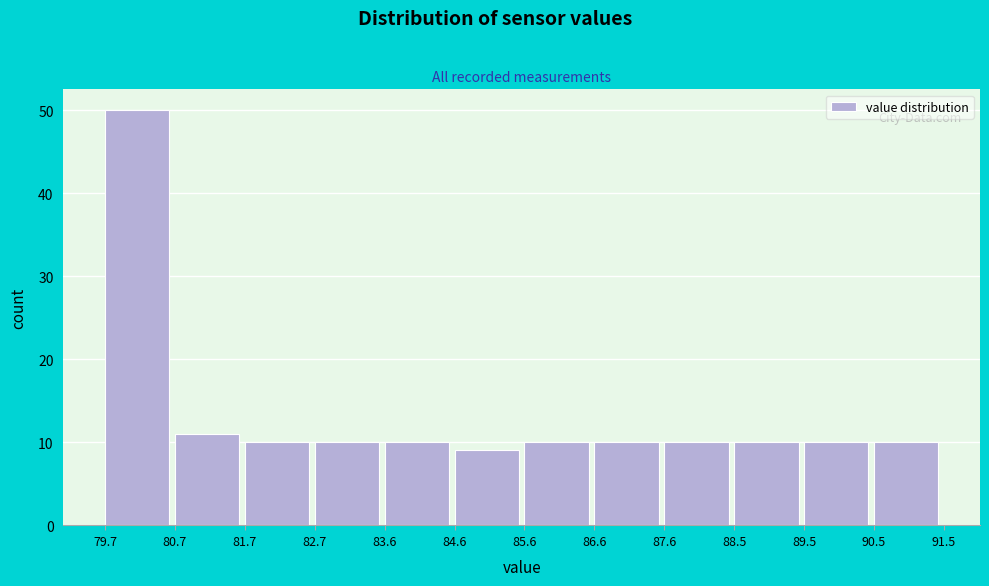

Reading left to right, list every bar in this chart as the range it spans on the x-axis followed by its height. The values are not printed on the chart, so give them approximately, as read against the axis.

79.7 to 80.7: 50
80.7 to 81.7: 11
81.7 to 82.7: 10
82.7 to 83.6: 10
83.6 to 84.6: 10
84.6 to 85.6: 9
85.6 to 86.6: 10
86.6 to 87.6: 10
87.6 to 88.5: 10
88.5 to 89.5: 10
89.5 to 90.5: 10
90.5 to 91.5: 10